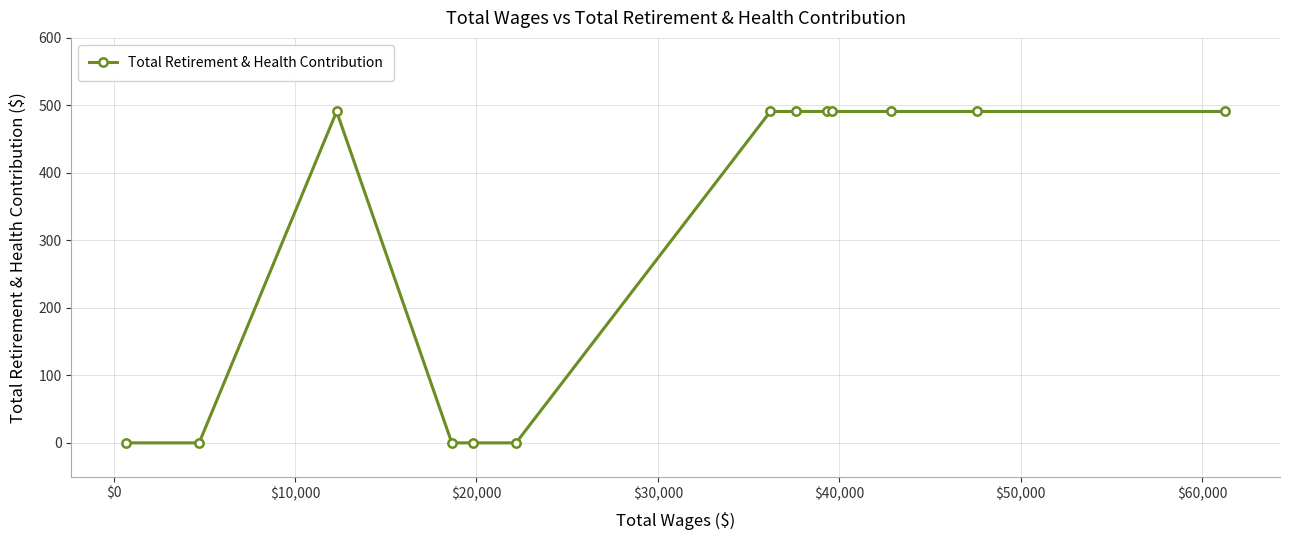

How many series are shown in this chart?

1